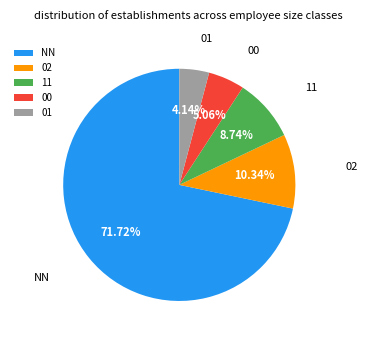

How many slices are in this pie chart?

5